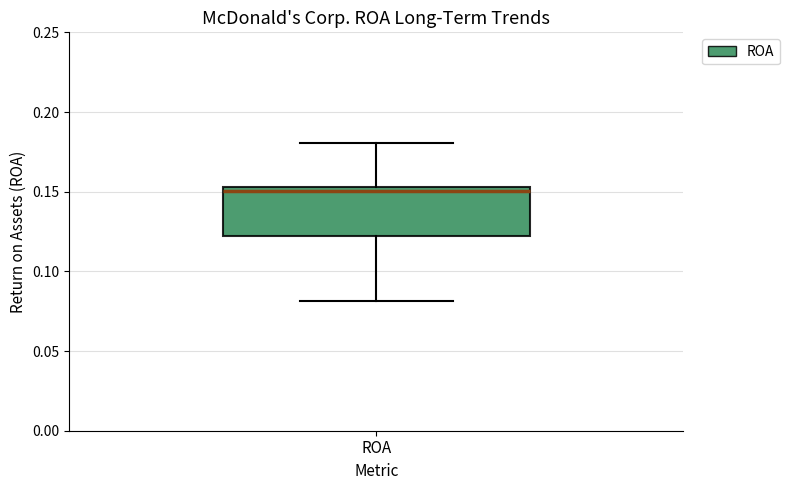

Where does the upper whisker of the box for ROA end on the y-axis? The values are not printed on the chart, so give them approximately, as read against the axis.

0.180